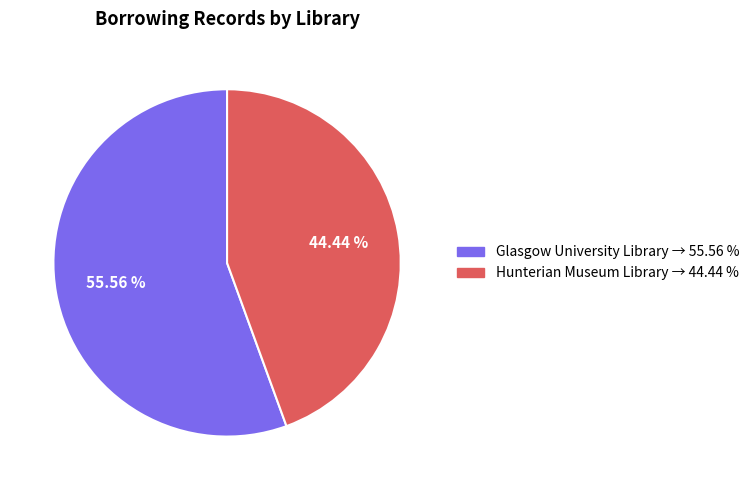

Is there any slice that represents more than half of the pie?

Yes